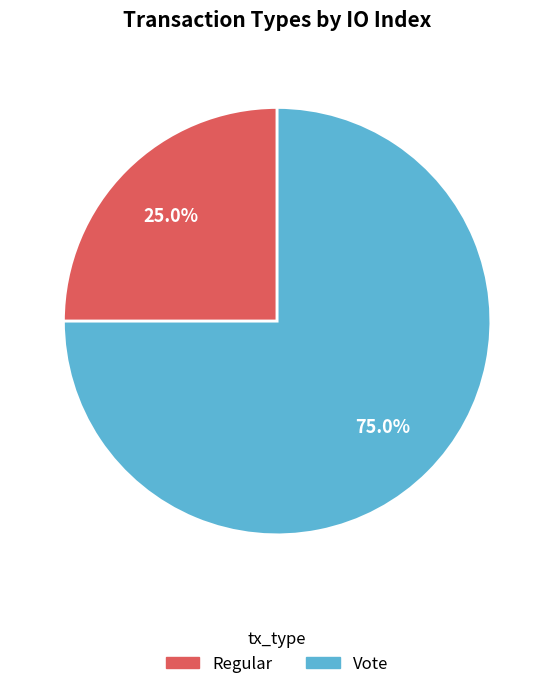

To the nearest percent, what percentage of the pie is Regular?

25%